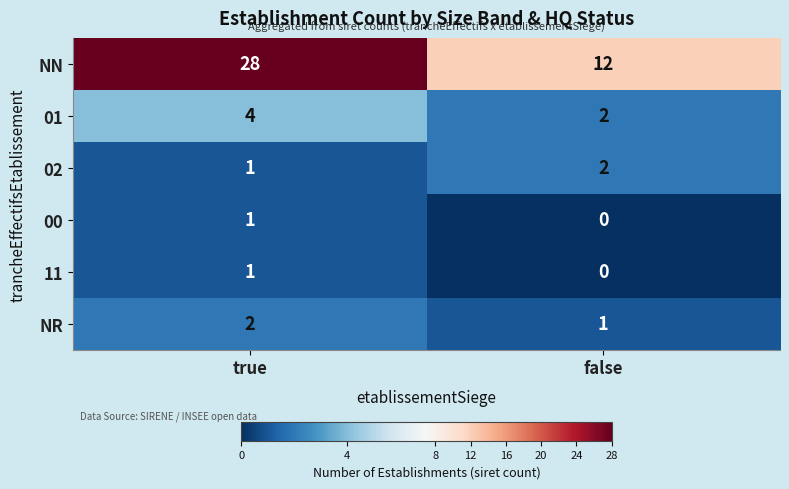

The 00 series shows -1 at false. True or false?

False